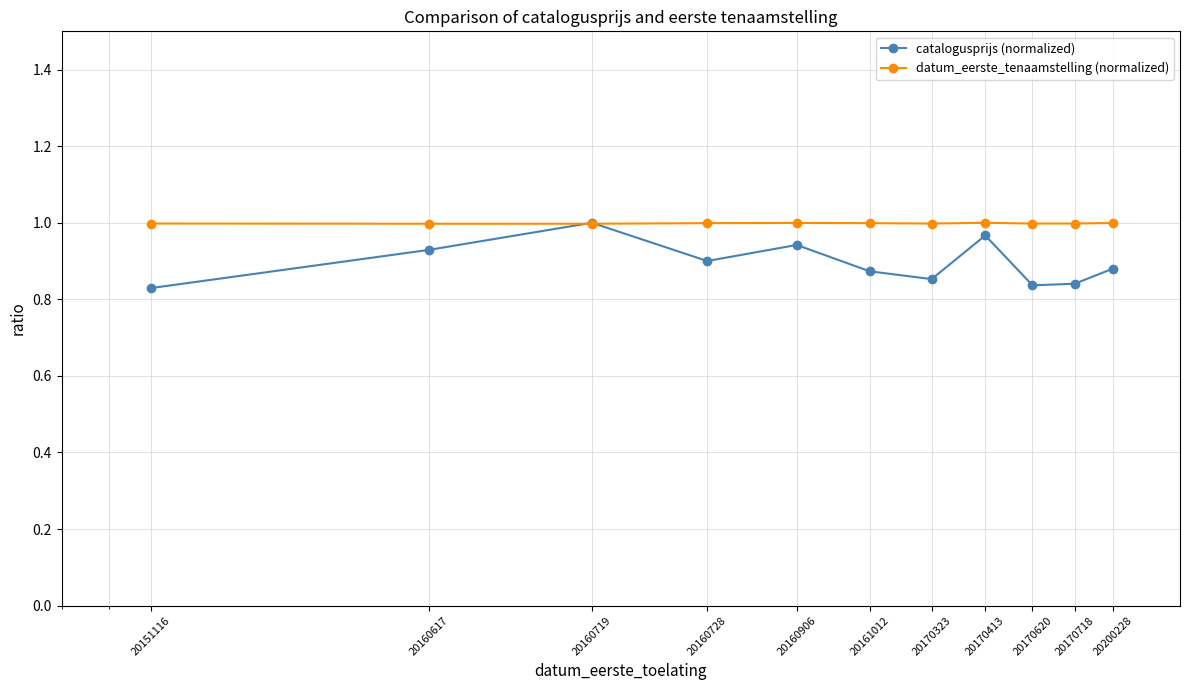

In catalogusprijs (normalized), how many points are higher than both neighbors (excluding endpoints)?

3